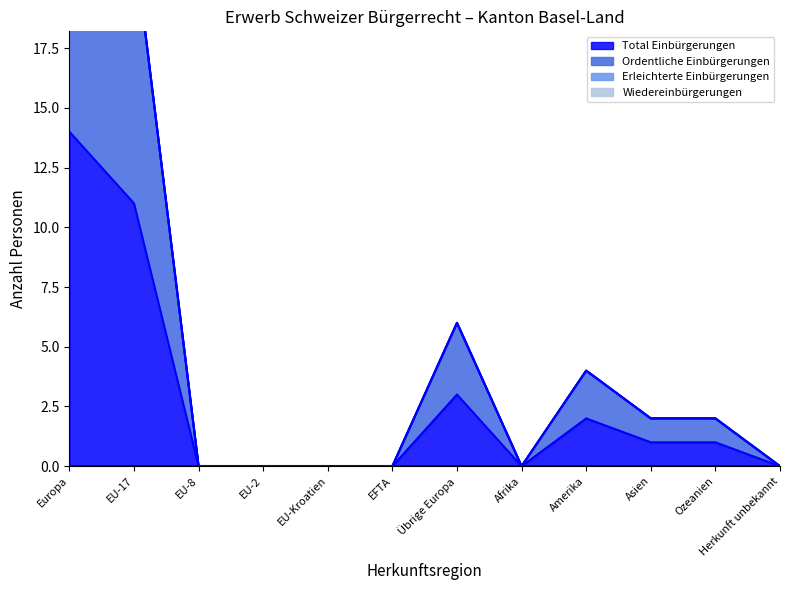

What position from the left is Herkunft unbekannt?

12